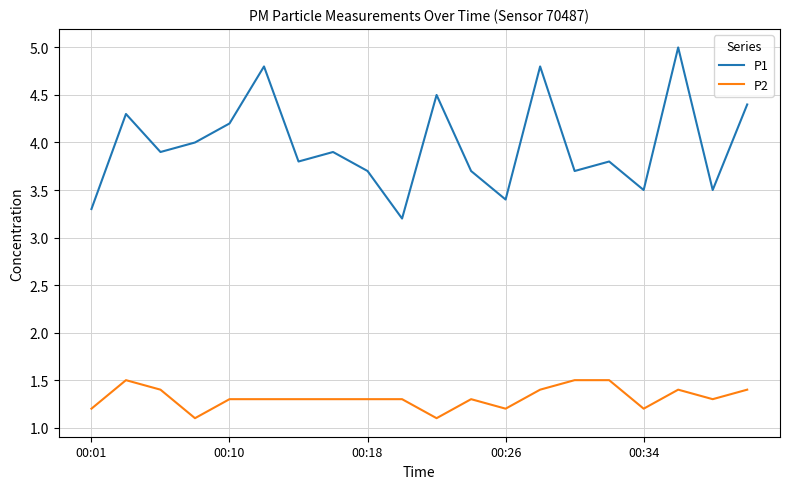

Does the chart have visible grid lines?

Yes